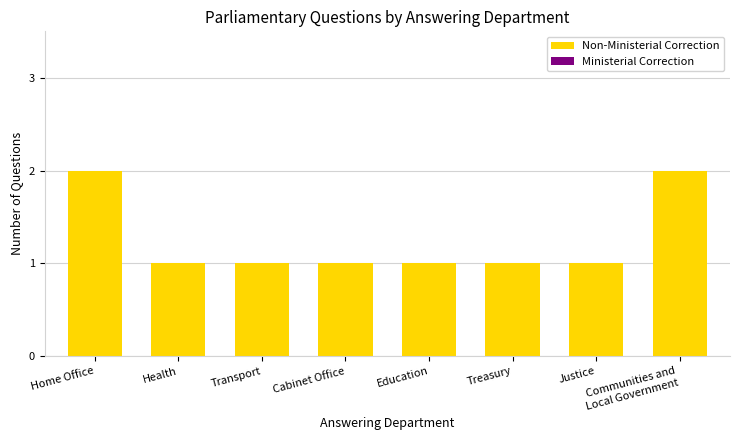

Approximately how many times larger is the value at Education compared to Treasury?

1.0